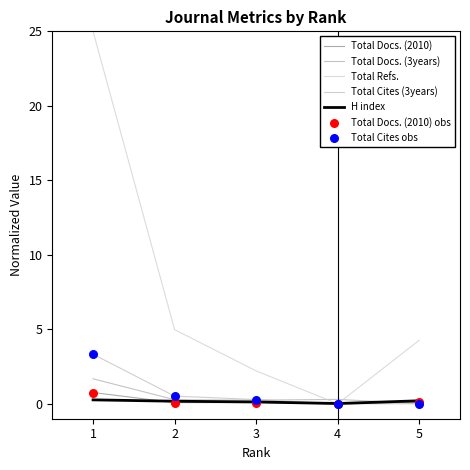

Which series has the largest total across all categories?

Total Refs.